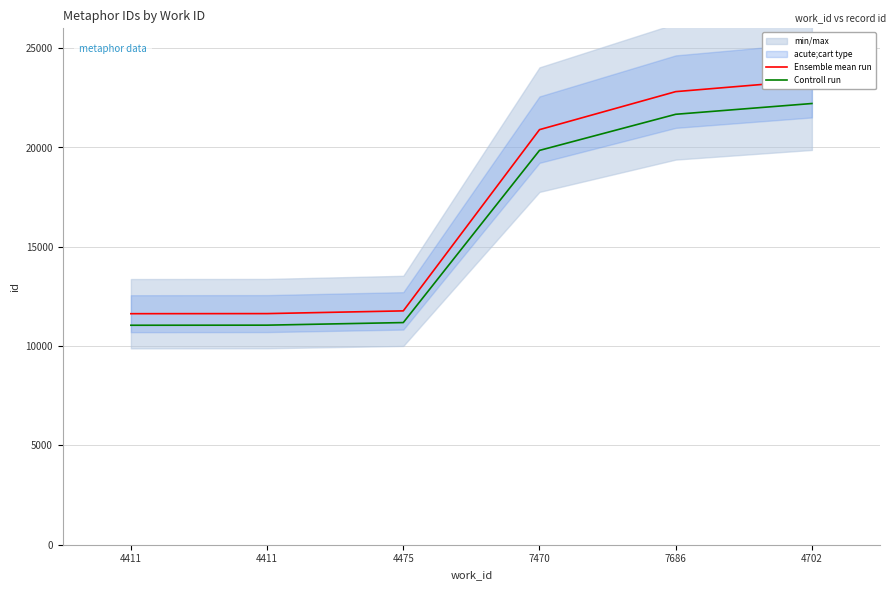

Which series has the largest total across all categories?

Ensemble mean run